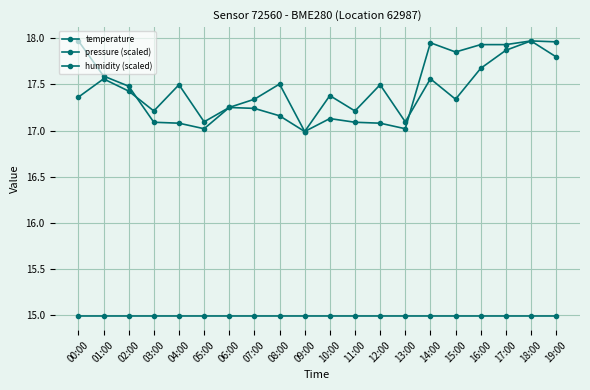

Reading left to right, extract all data points from this chart.

temperature: 00:00=18.0	01:00=17.6	02:00=17.5	03:00=17.1	04:00=17.1	05:00=17.0	06:00=17.2	07:00=17.2	08:00=17.2	09:00=17.0	10:00=17.1	11:00=17.1	12:00=17.1	13:00=17.0	14:00=17.9	15:00=17.9	16:00=17.9	17:00=17.9	18:00=18.0	19:00=18.0
pressure (scaled): 00:00=17.4	01:00=17.6	02:00=17.4	03:00=17.2	04:00=17.5	05:00=17.1	06:00=17.3	07:00=17.3	08:00=17.5	09:00=17.0	10:00=17.4	11:00=17.2	12:00=17.5	13:00=17.1	14:00=17.6	15:00=17.3	16:00=17.7	17:00=17.9	18:00=18.0	19:00=17.8
humidity (scaled): 00:00=15.0	01:00=15.0	02:00=15.0	03:00=15.0	04:00=15.0	05:00=15.0	06:00=15.0	07:00=15.0	08:00=15.0	09:00=15.0	10:00=15.0	11:00=15.0	12:00=15.0	13:00=15.0	14:00=15.0	15:00=15.0	16:00=15.0	17:00=15.0	18:00=15.0	19:00=15.0